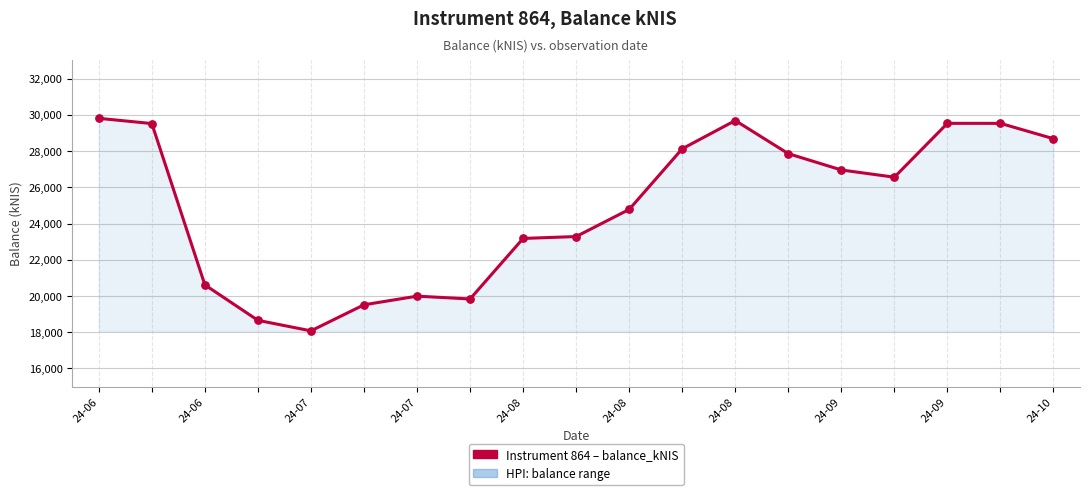

What is the change in value from 11 to 17?

+1403.8